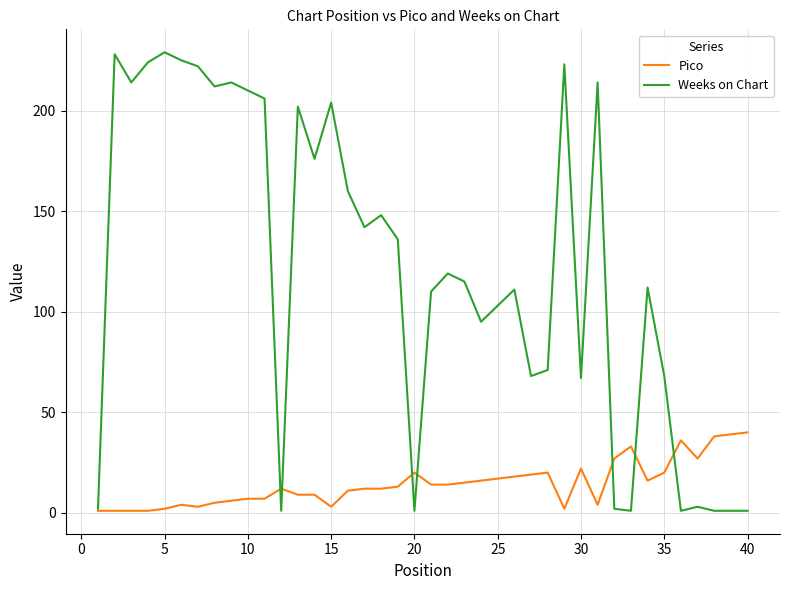

Is this an area chart (filled region under the line)?

No